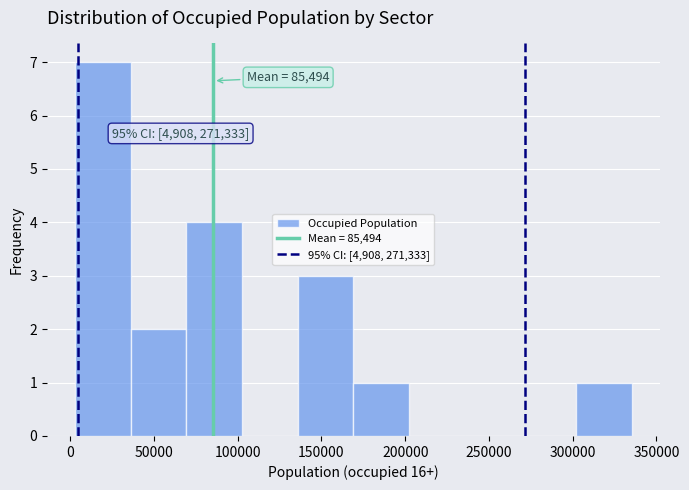

Over which range of the x-axis is the bar tallest?

5000 to 35000